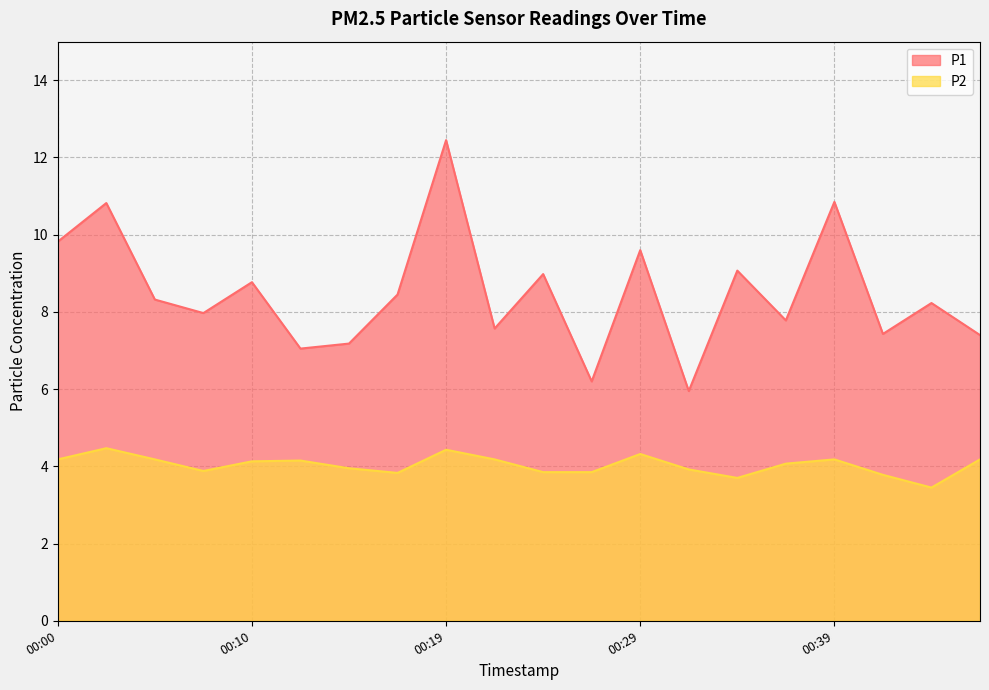

List the series in order of their overall mean, lowest first.

P2, P1